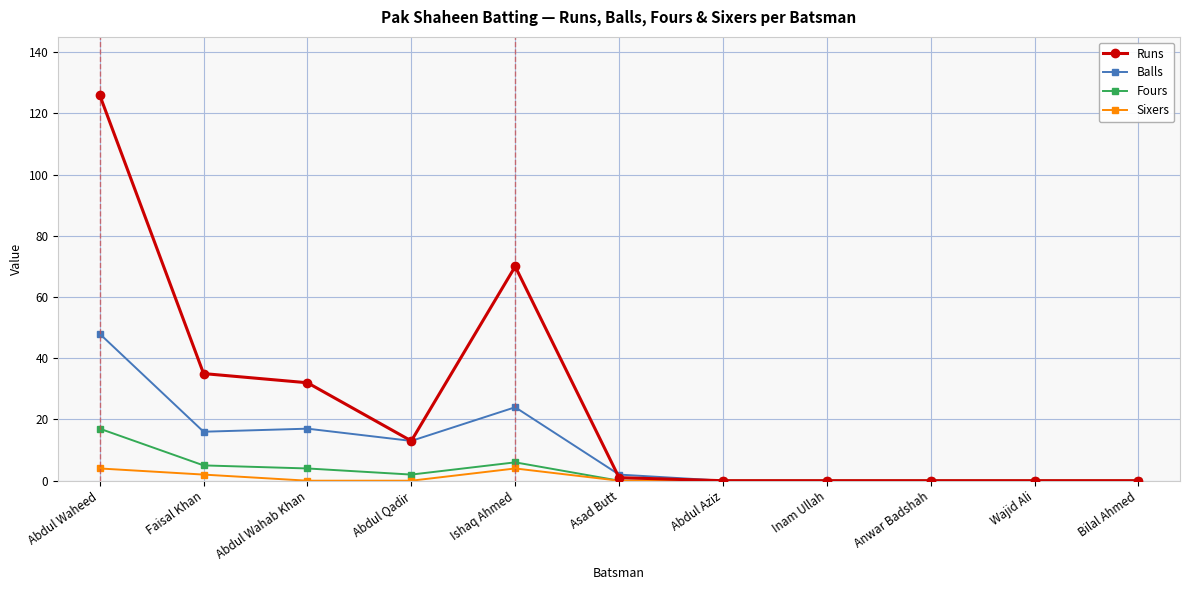

List the series in order of their peak value, lowest first.

Sixers, Fours, Balls, Runs